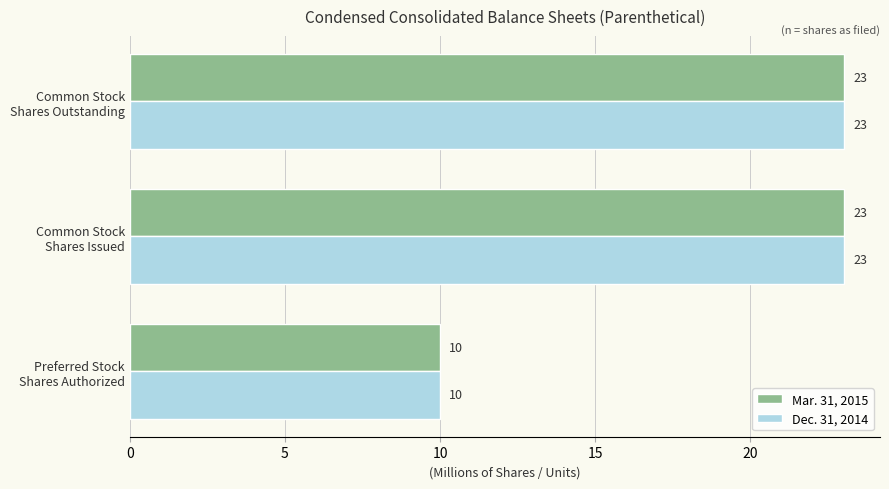

What is the difference between the second highest and minimum values in the Dec. 31, 2014 series?

13.0